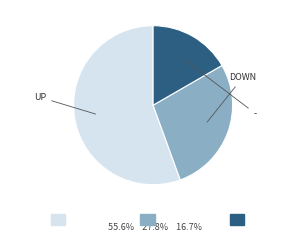

Does any single category account for the majority?

Yes